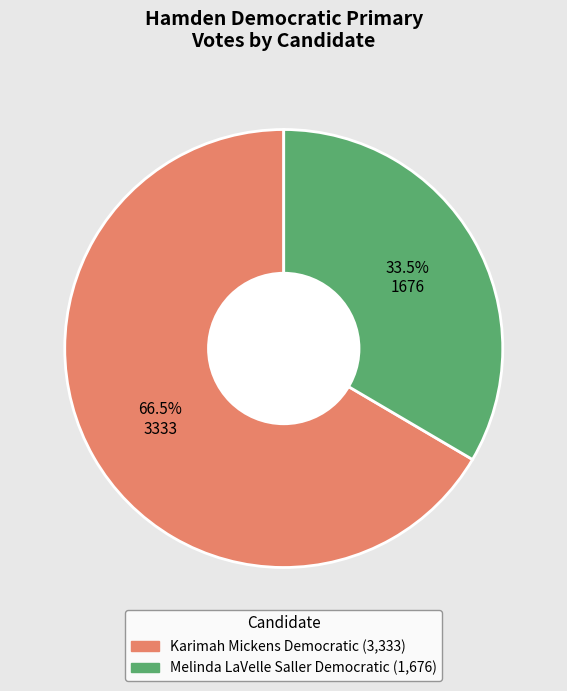

Does any single category account for the majority?

Yes